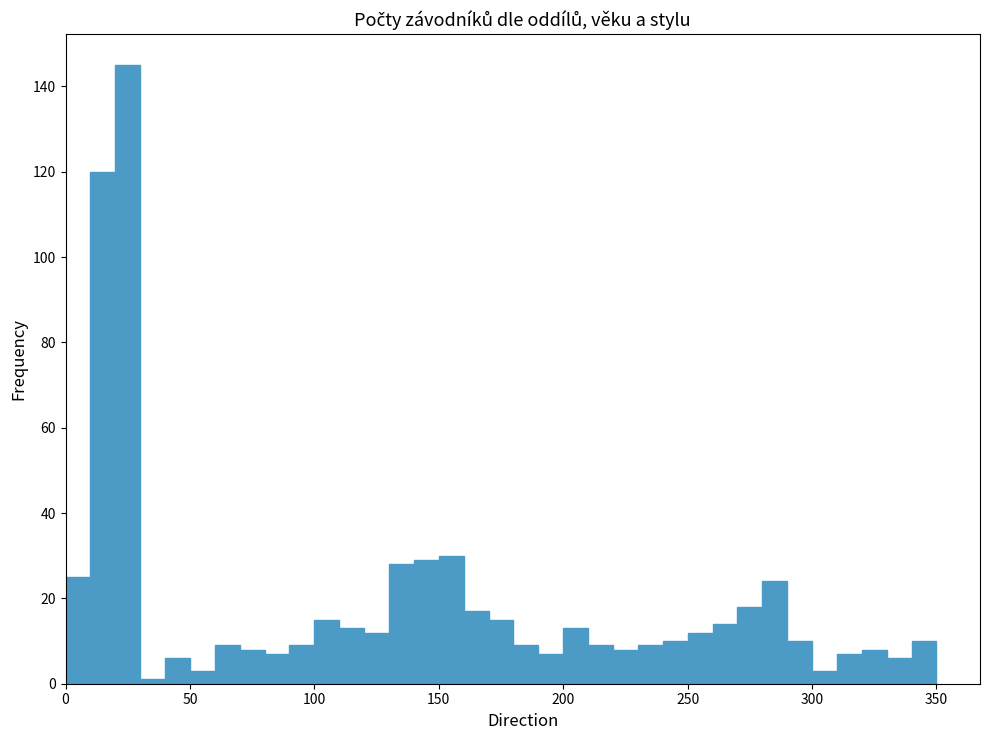

Around what value on the x-axis is the tallest bar? Give the approximate position of its centre, as read against the axis.

25